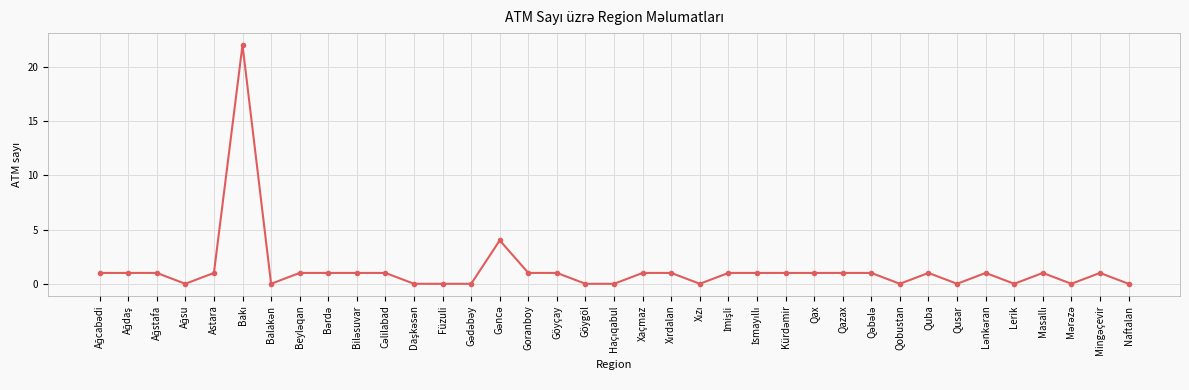

What is the label of the 7th point from the right?

Qusar